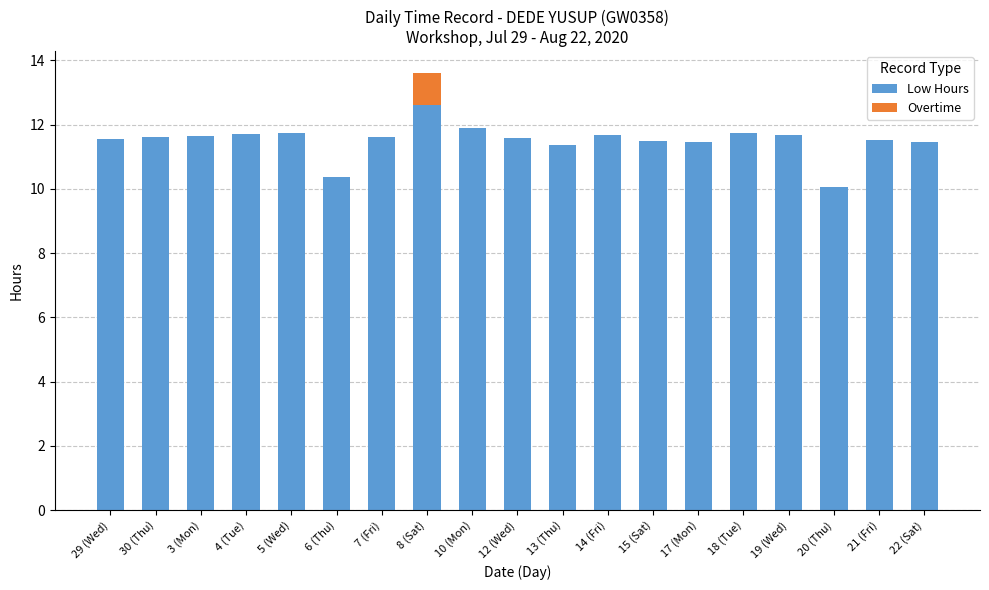

What is the total value across all series at 5 (Wed)?

11.8